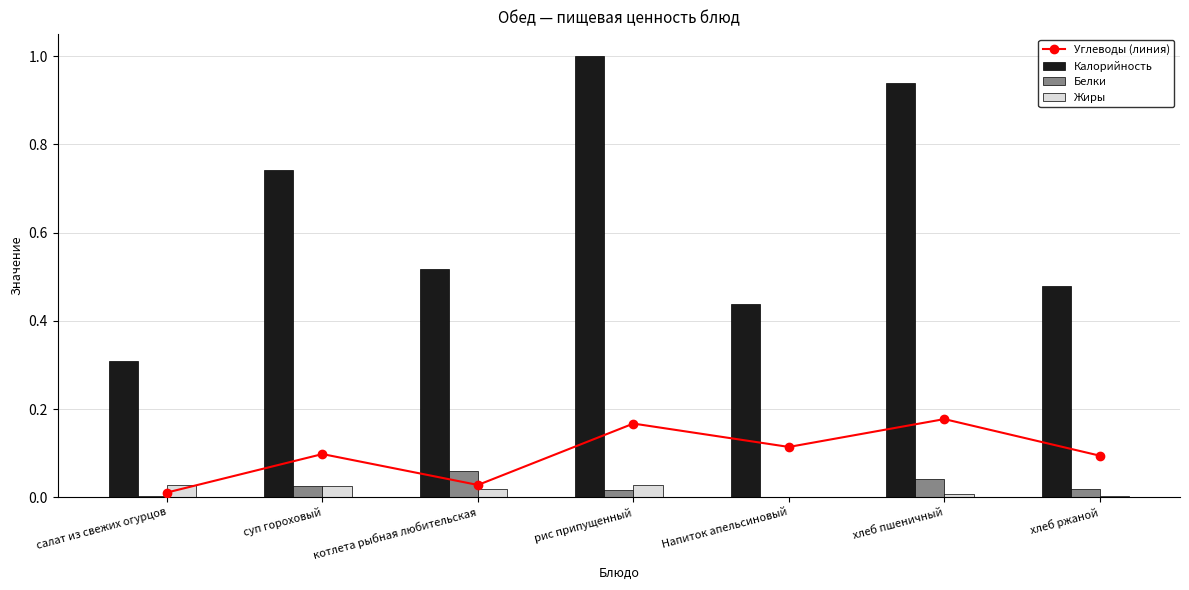

How many series are shown in this chart?

4